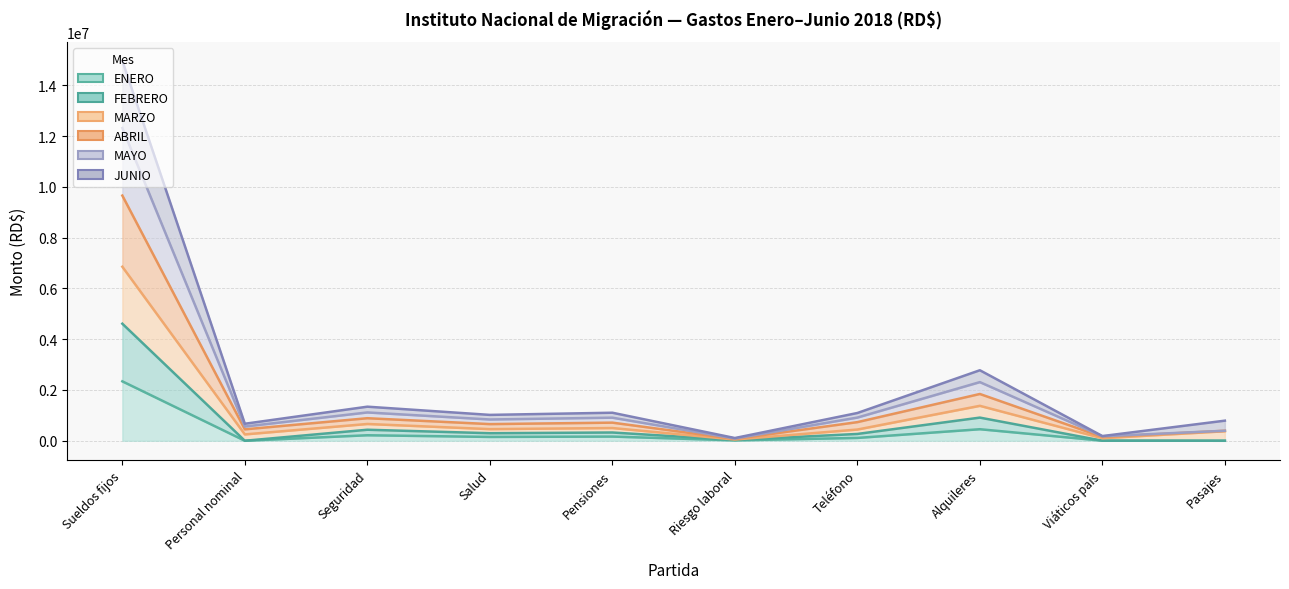

True or false: FEBRERO and MARZO cross at least once.

False